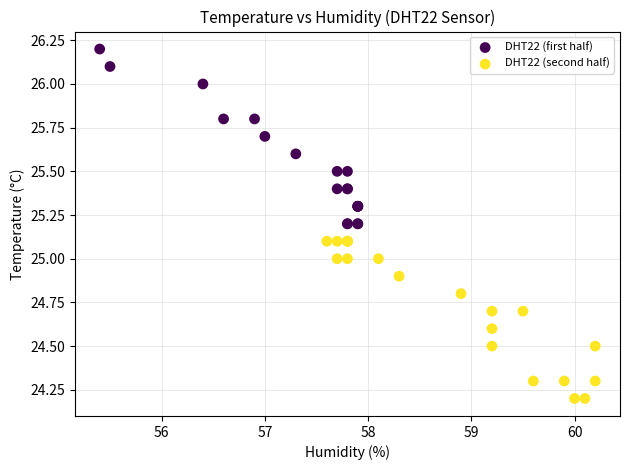

What are all the series names shown in the legend?

DHT22 (first half), DHT22 (second half)